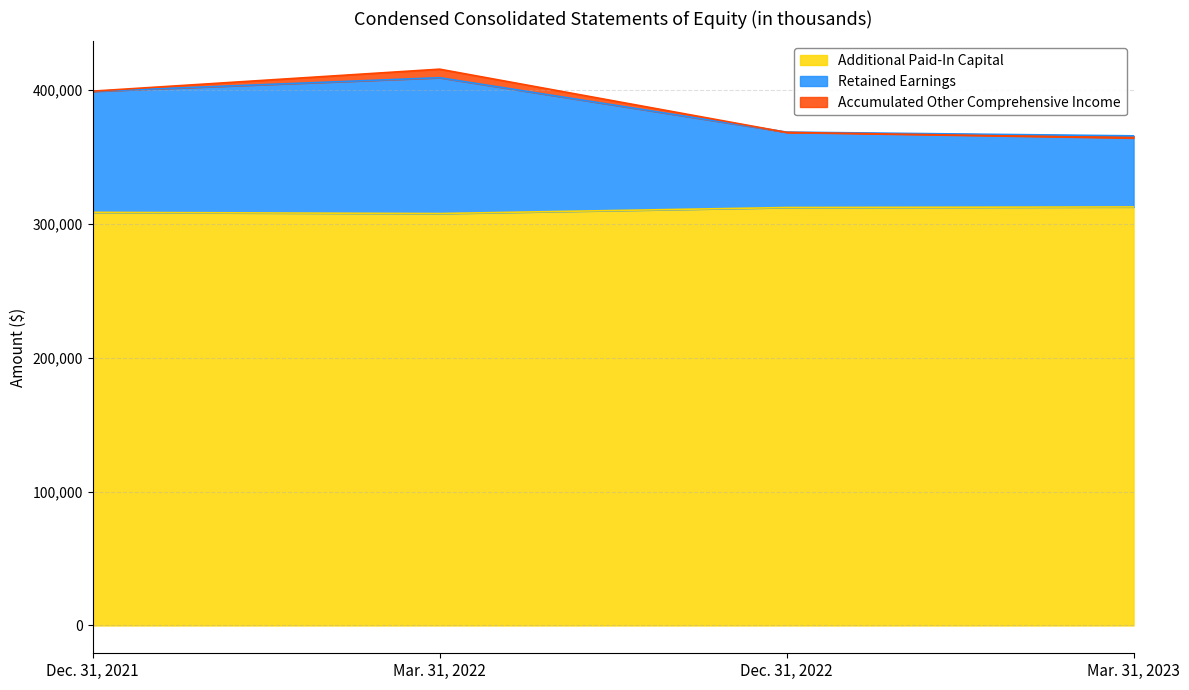

Rank the categories by Additional Paid-In Capital value from lowest to highest.

Mar. 31, 2022, Dec. 31, 2021, Dec. 31, 2022, Mar. 31, 2023